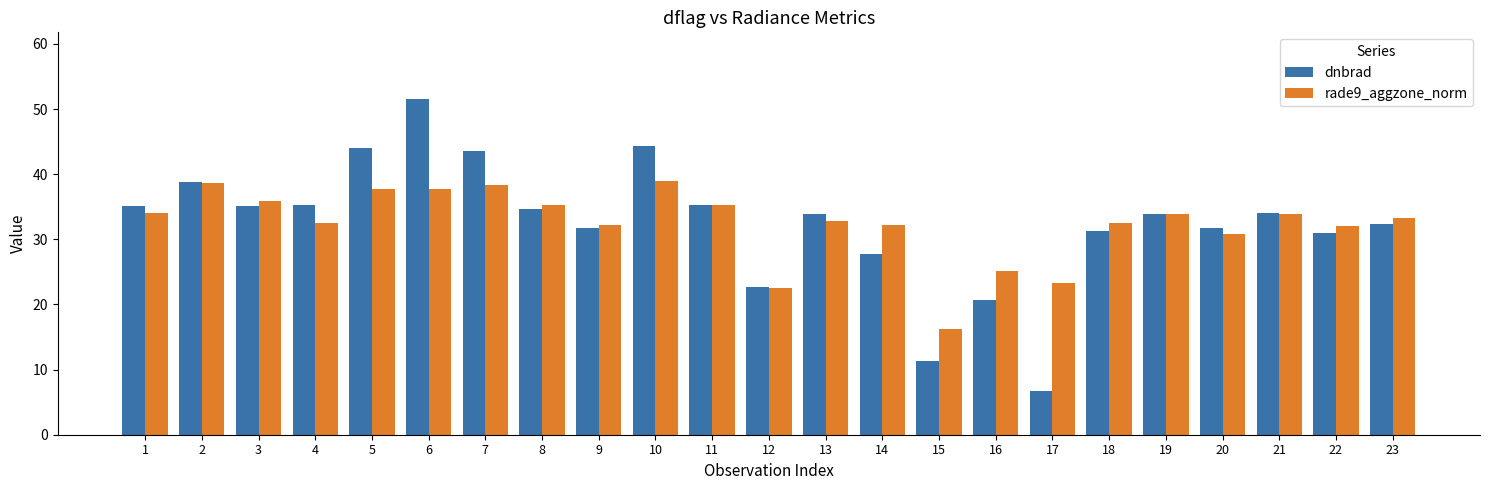

What is the approximate value of dnbrad at 5?

44.0